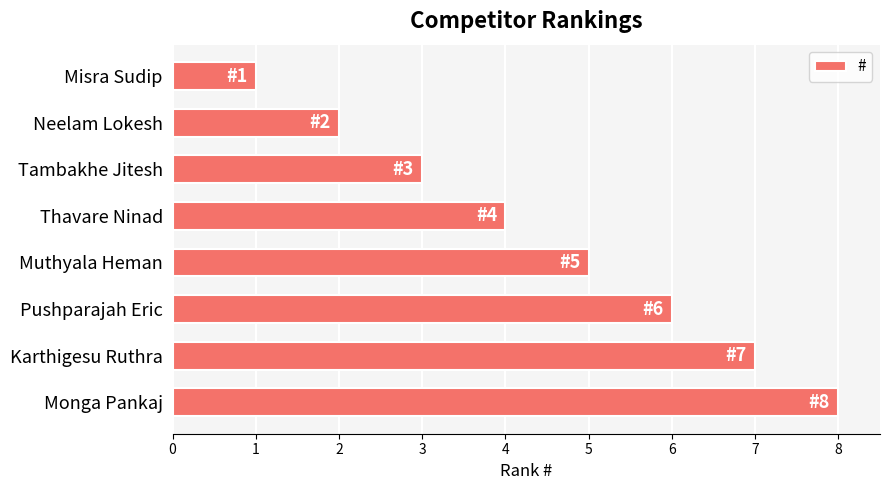

What is the difference between the maximum and minimum values?

7